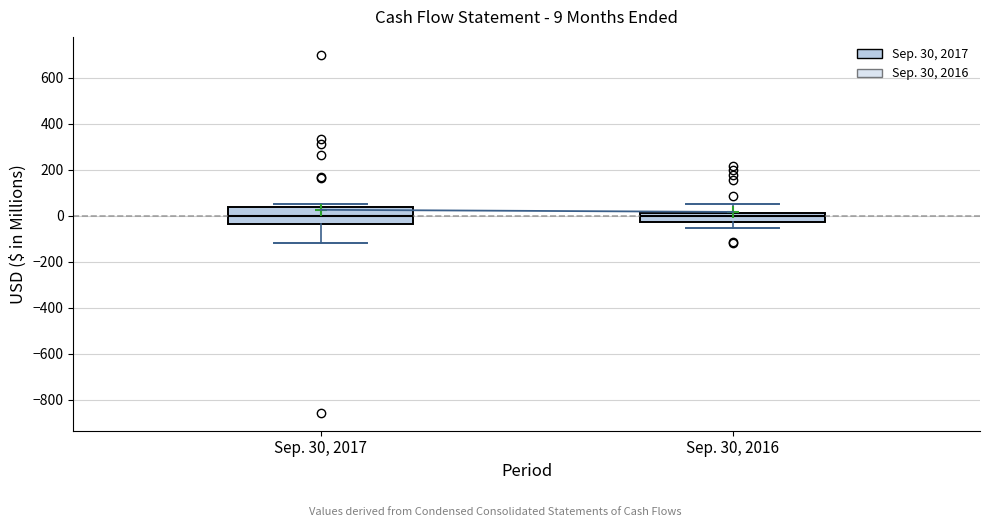

Which box is the tallest, from its lower edge to its upper edge?

Sep. 30, 2017